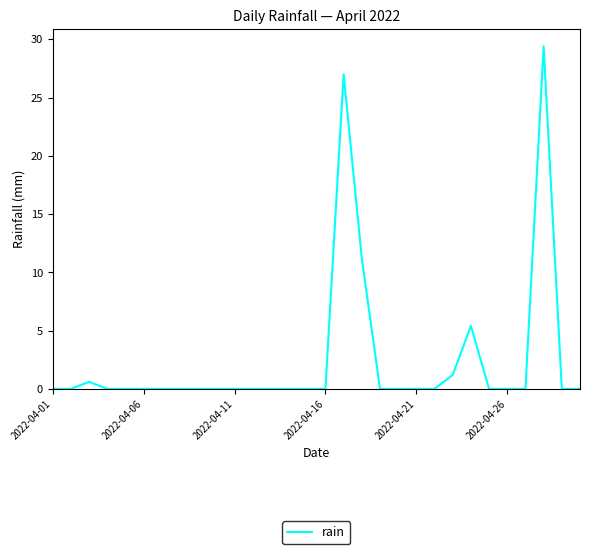

Does the chart display data point markers on the line(s)?

No